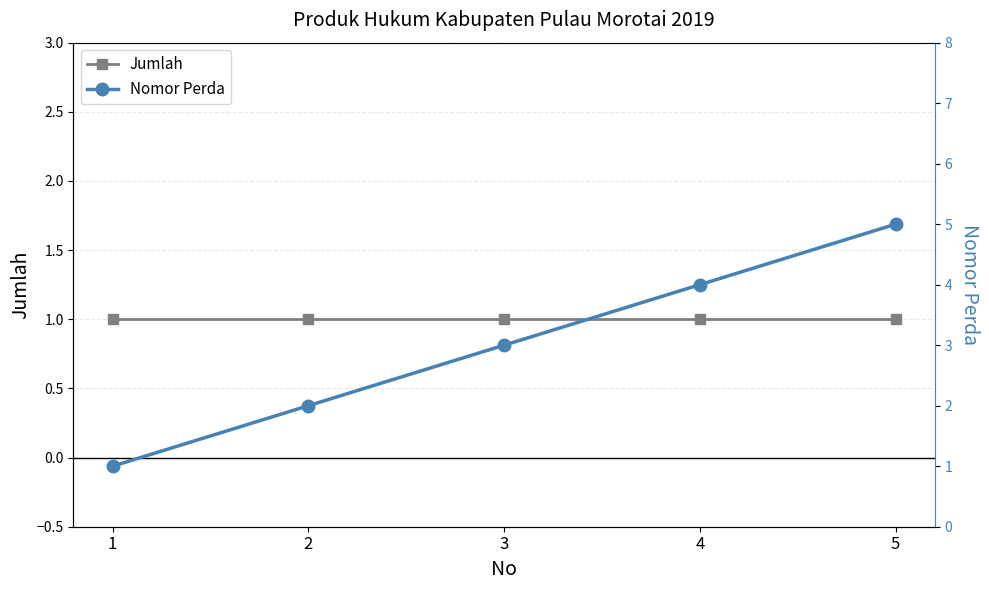

What is the value of the Jumlah point at the 1st from the left?

1